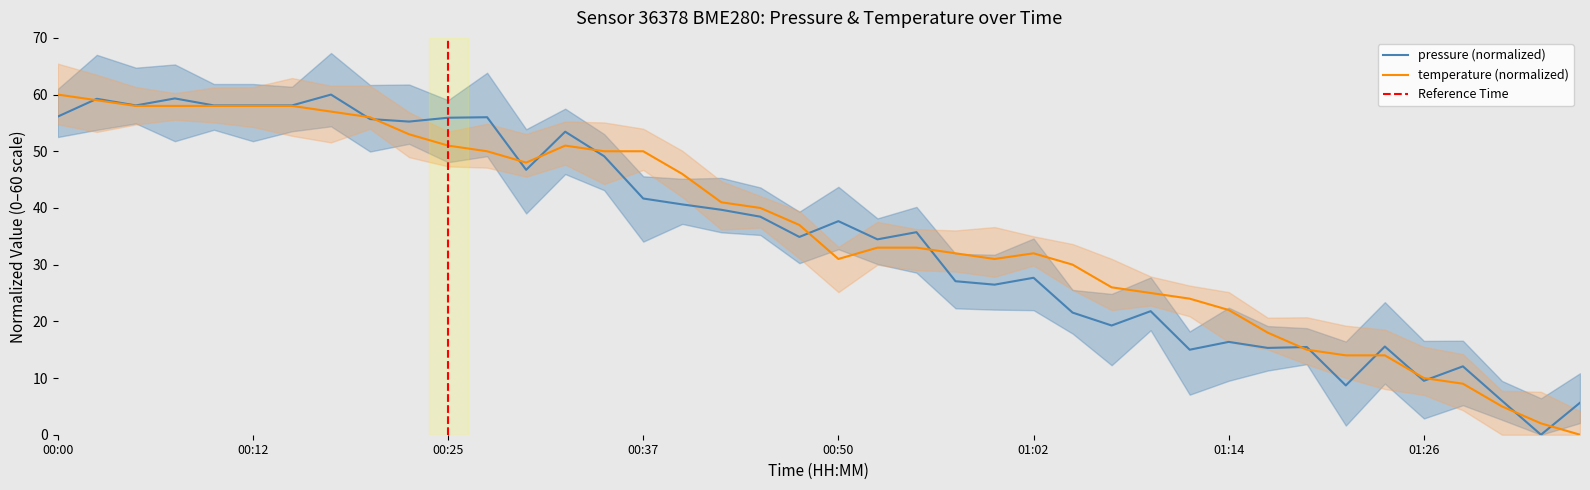

What is the highest value of the temperature (normalized) series?

60.0